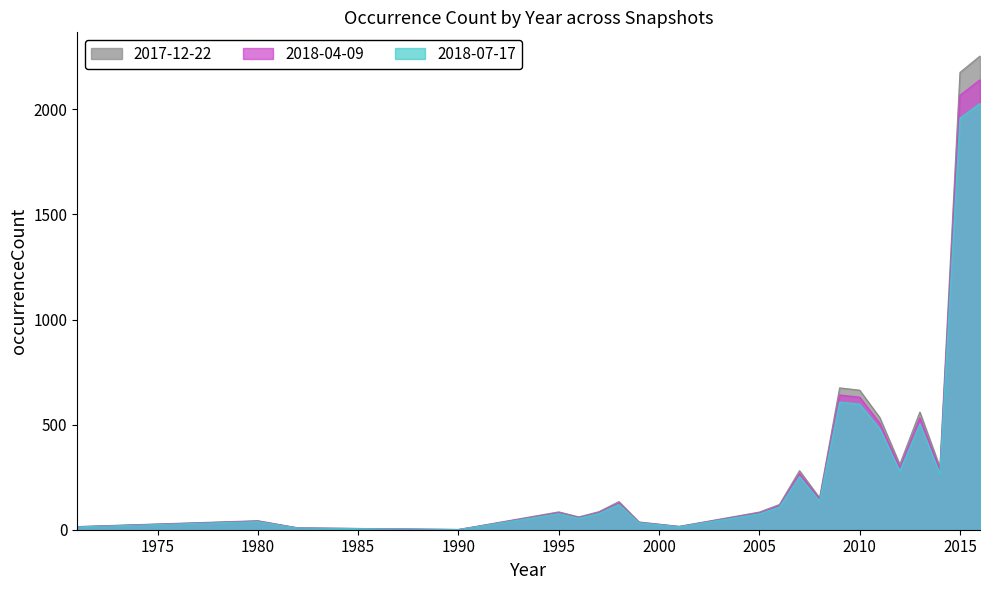

Which series has the largest total across all categories?

2017-12-22